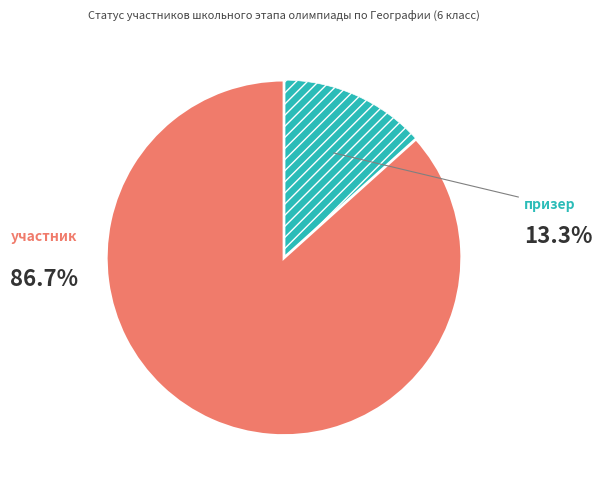

How many segments does this pie chart have?

2